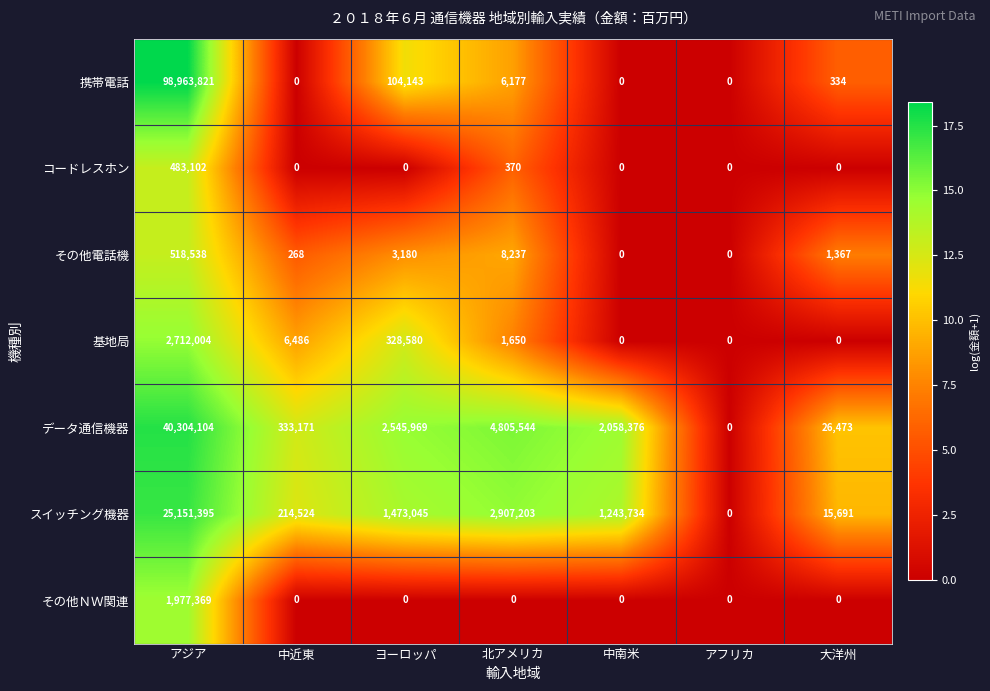

What is the maximum value shown in the chart?

98963821